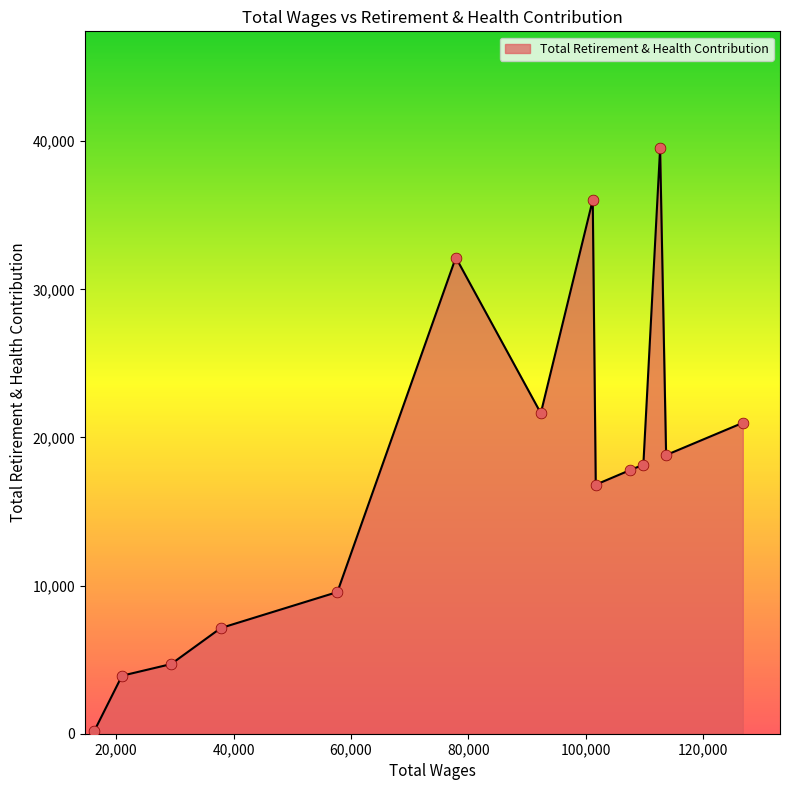

What is the difference between the maximum and minimum values?

39301